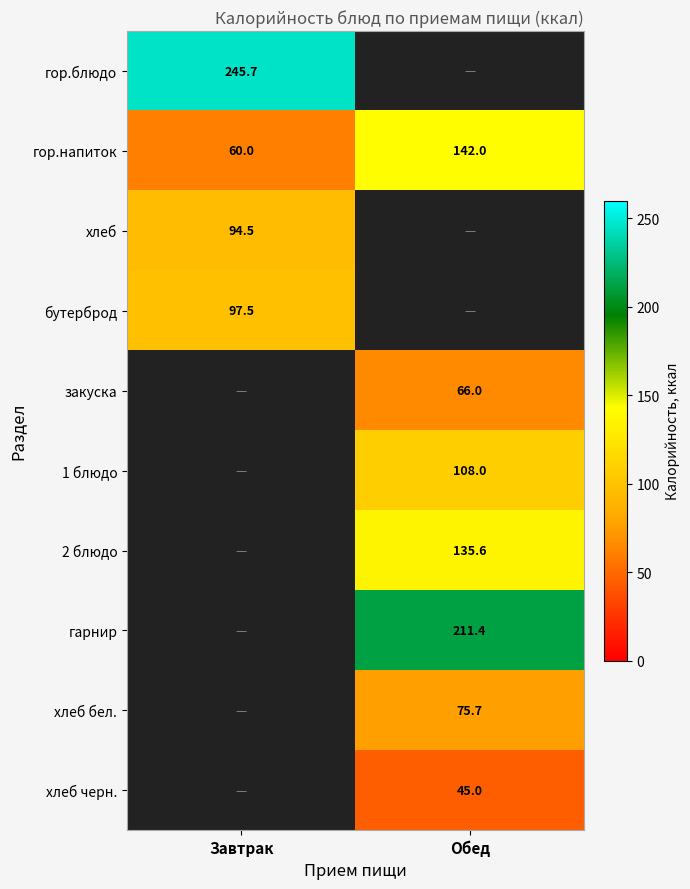

List the labels in order of гор.напиток value, largest first.

Обед, Завтрак